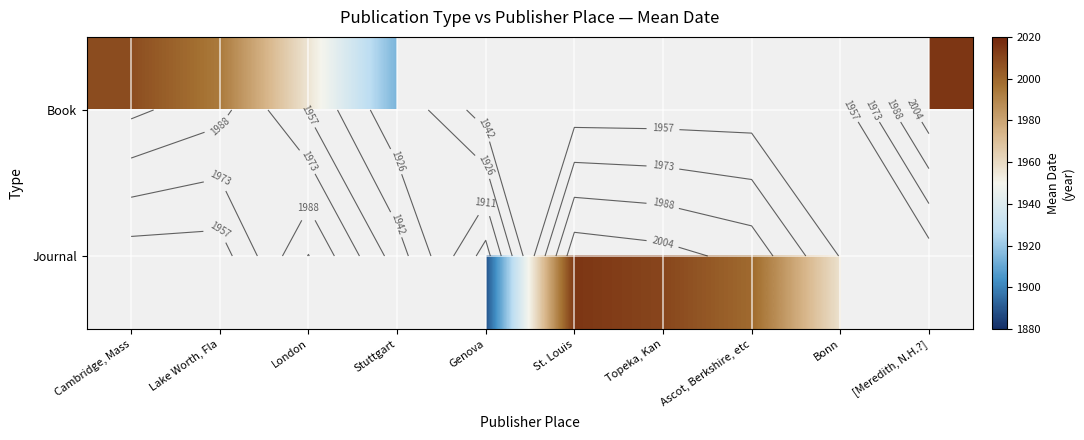

The value of Journal at Topeka, Kan is 2010. True or false?

True